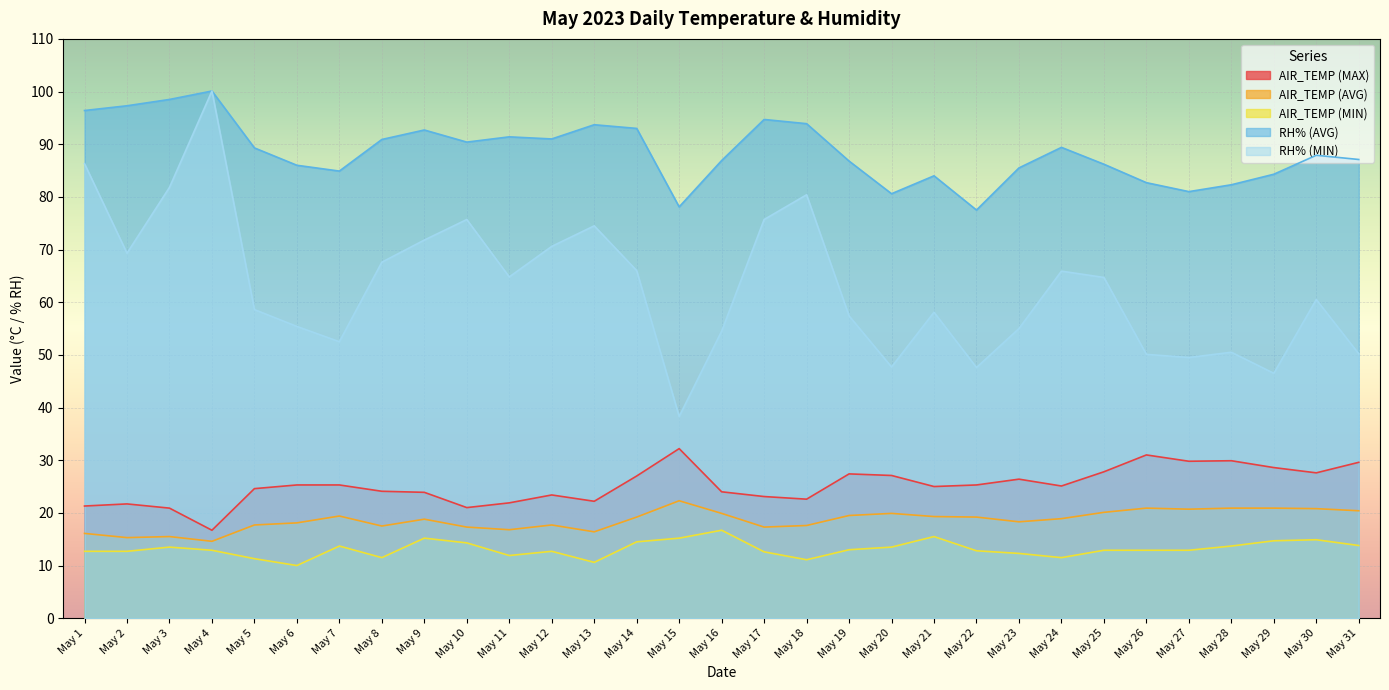

What is the sum of the RH% (AVG) values at May 10 and May 19?

177.2